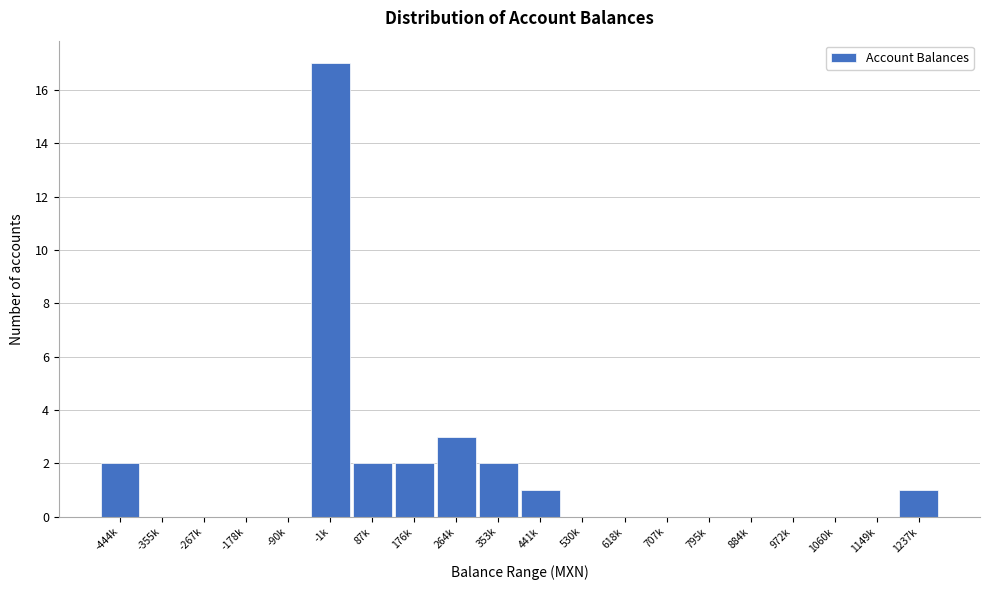

Reading left to right, transcribe all the data shown in this chart.

-444k=2	-355k=0	-267k=0	-178k=0	-90k=0	-1k=17	87k=2	176k=2	264k=3	353k=2	441k=1	530k=0	618k=0	707k=0	795k=0	884k=0	972k=0	1060k=0	1149k=0	1237k=1